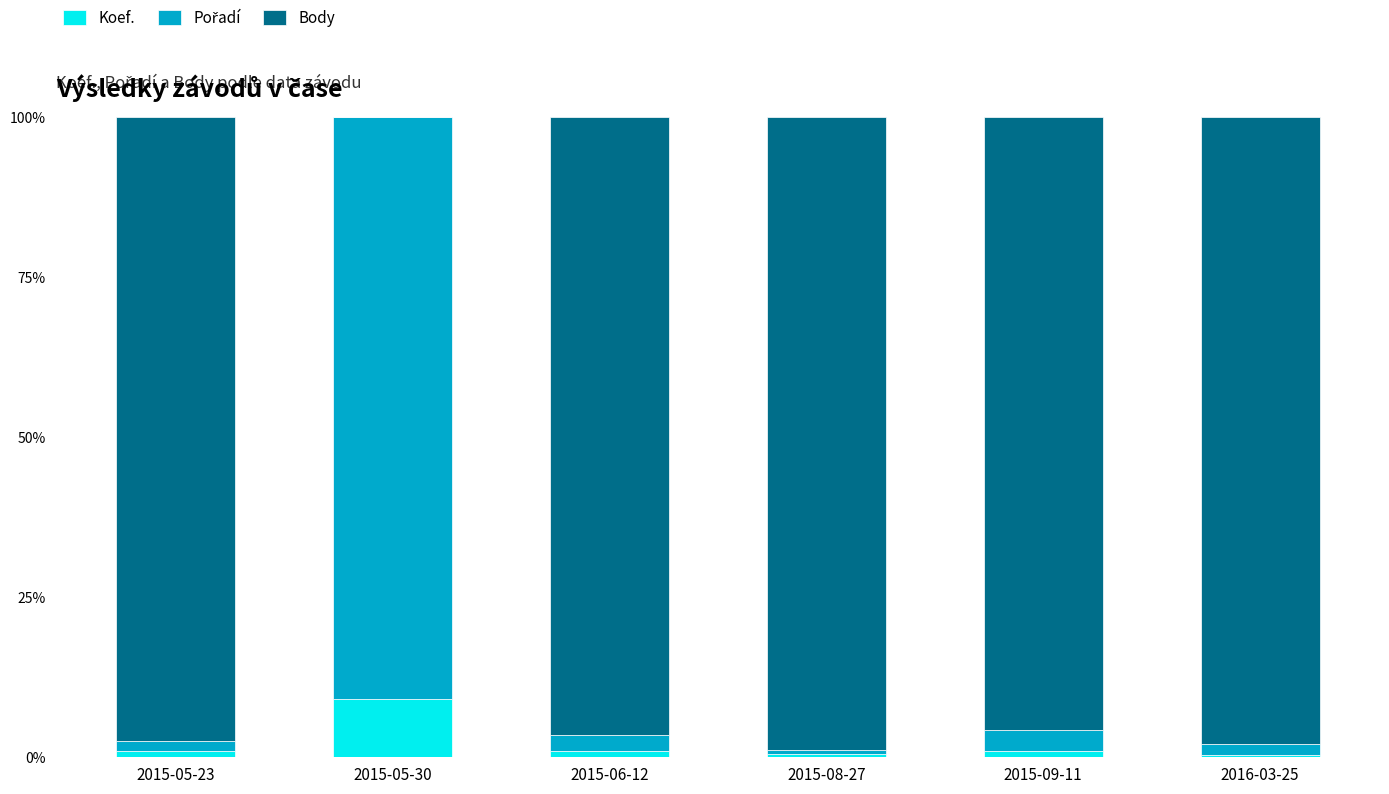

The Koef. series shows 0.3 at 2016-03-25. True or false?

True